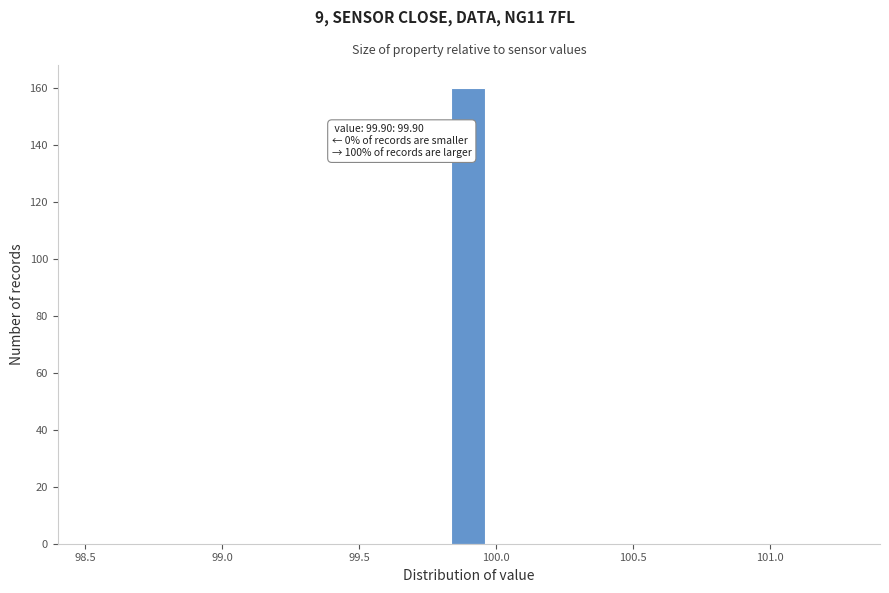

Around what value on the x-axis is the tallest bar? Give the approximate position of its centre, as read against the axis.

99.90